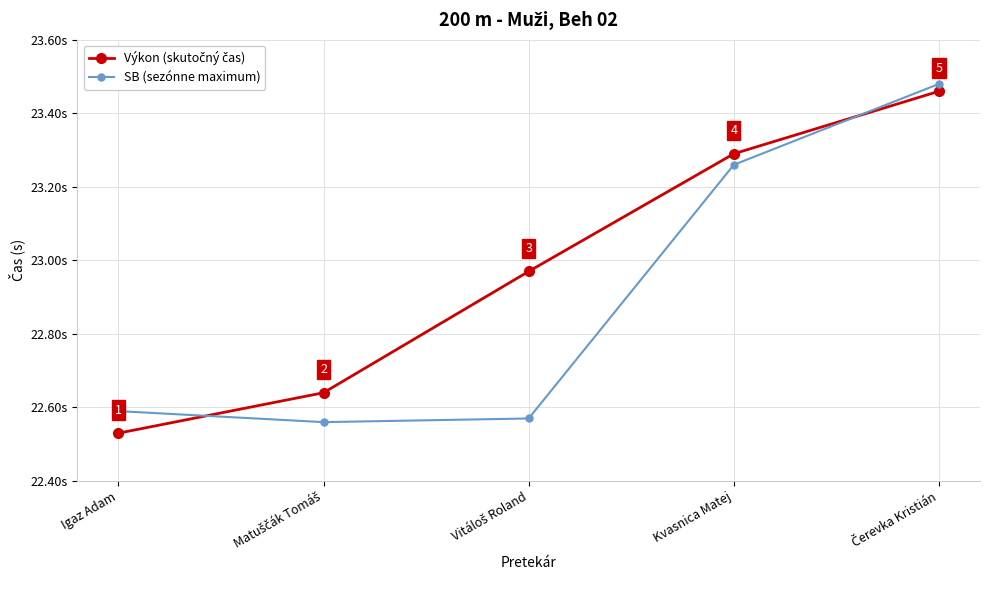

What is the label of the 1st point from the left?

Igaz Adam